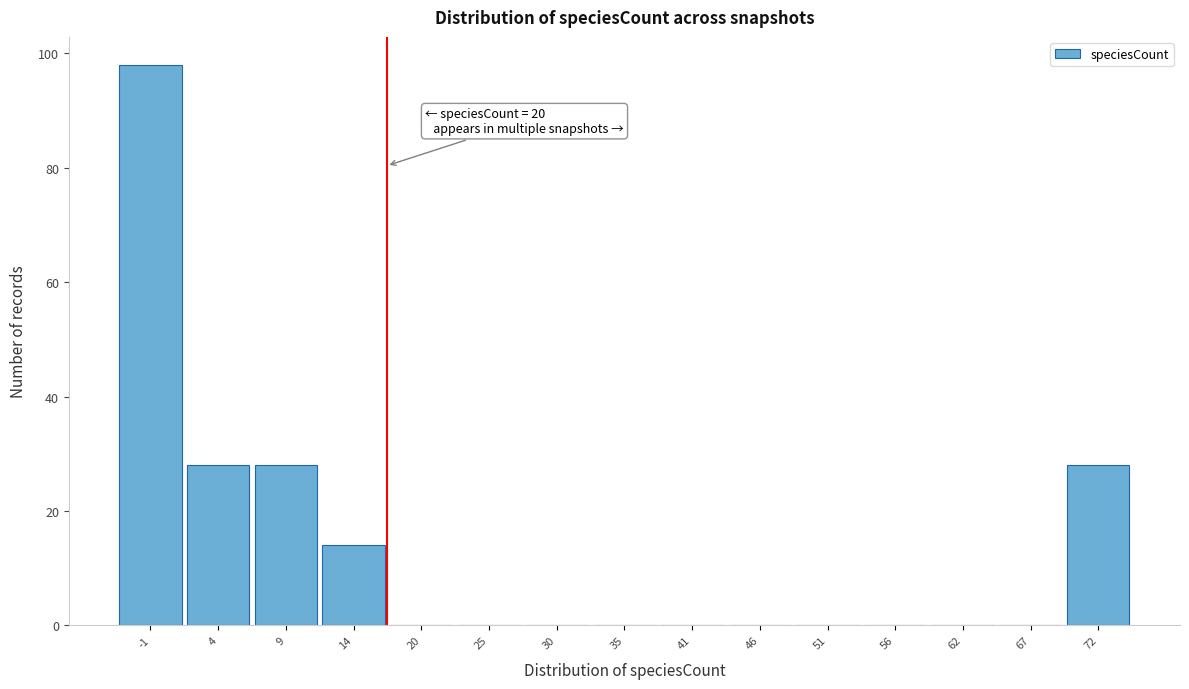

Reading left to right, what are all the values shown in this chart?

-1=98	4=28	9=28	14=14	20=0	25=0	30=0	35=0	41=0	46=0	51=0	56=0	62=0	67=0	72=28